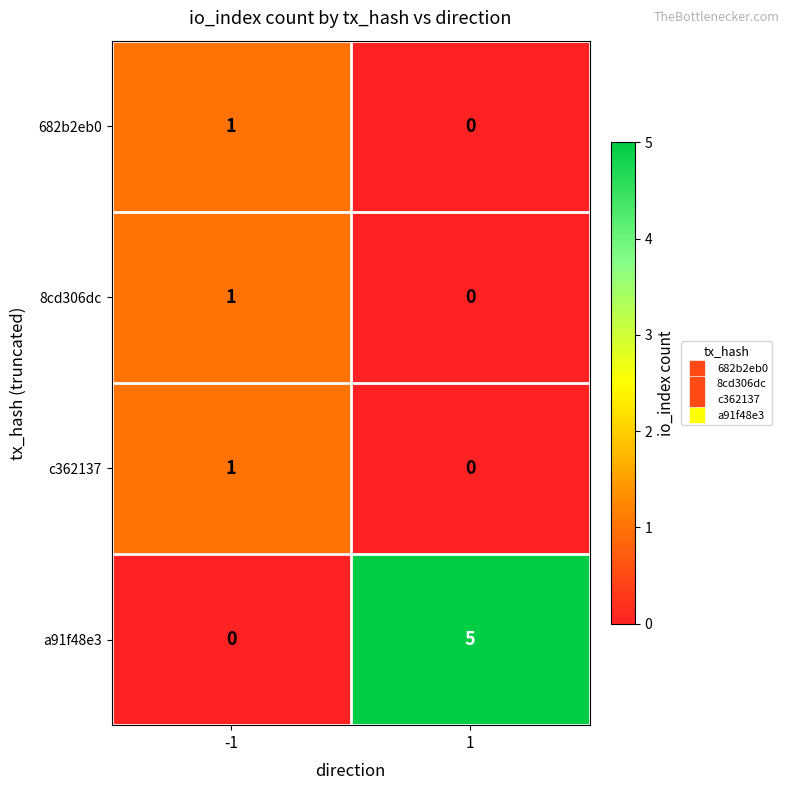

Which series changed the most between -1 and 1?

a91f48e3